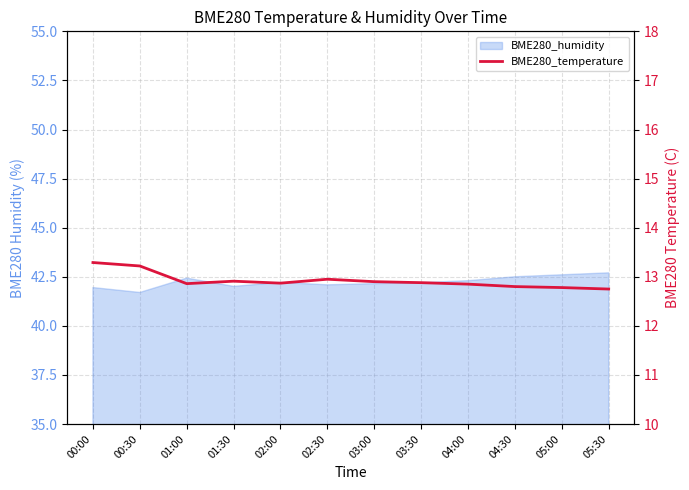

List the labels in order of value, smallest first.

05:30, 05:00, 04:30, 04:00, 01:00, 02:00, 03:30, 03:00, 01:30, 02:30, 00:30, 00:00